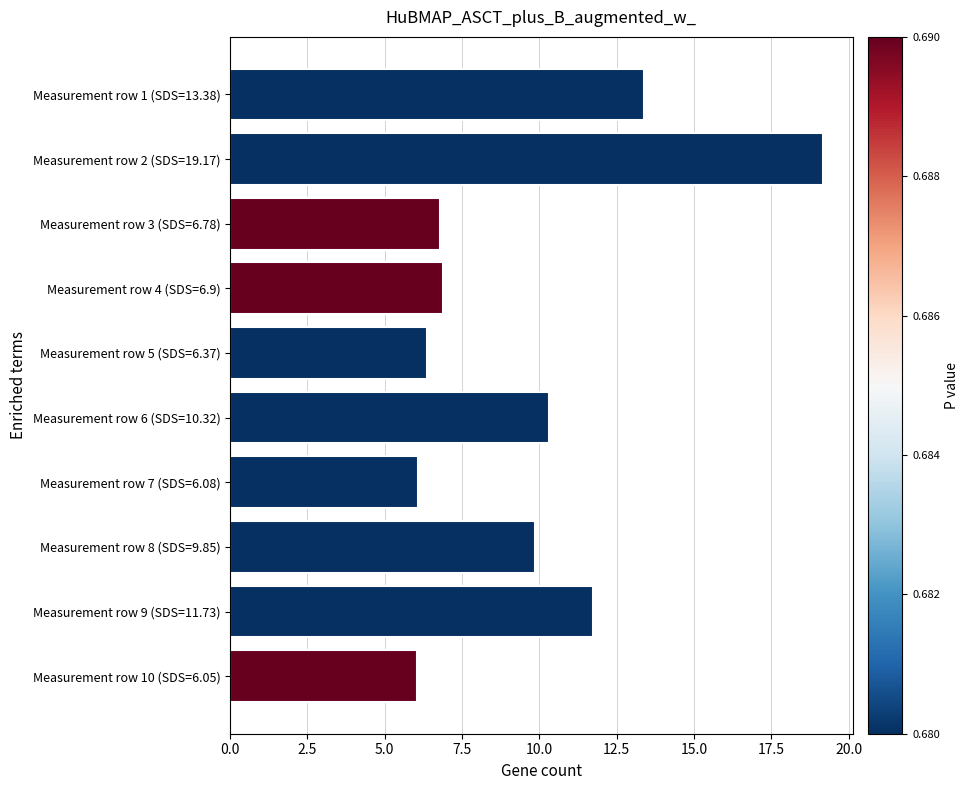

Where is the data nearest to the value 12?

Measurement row 9 (SDS=11.73)